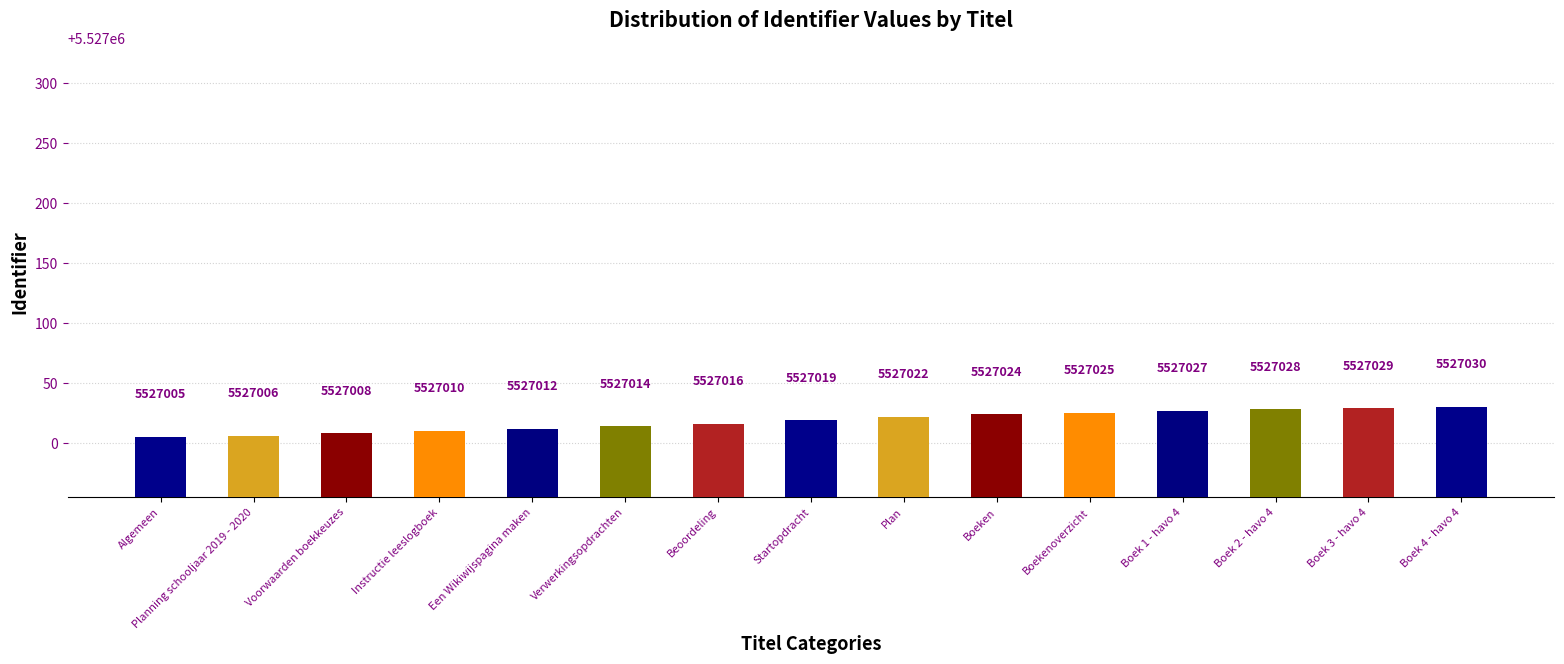

What is the label of the 15th bar from the left?

Boek 4 - havo 4